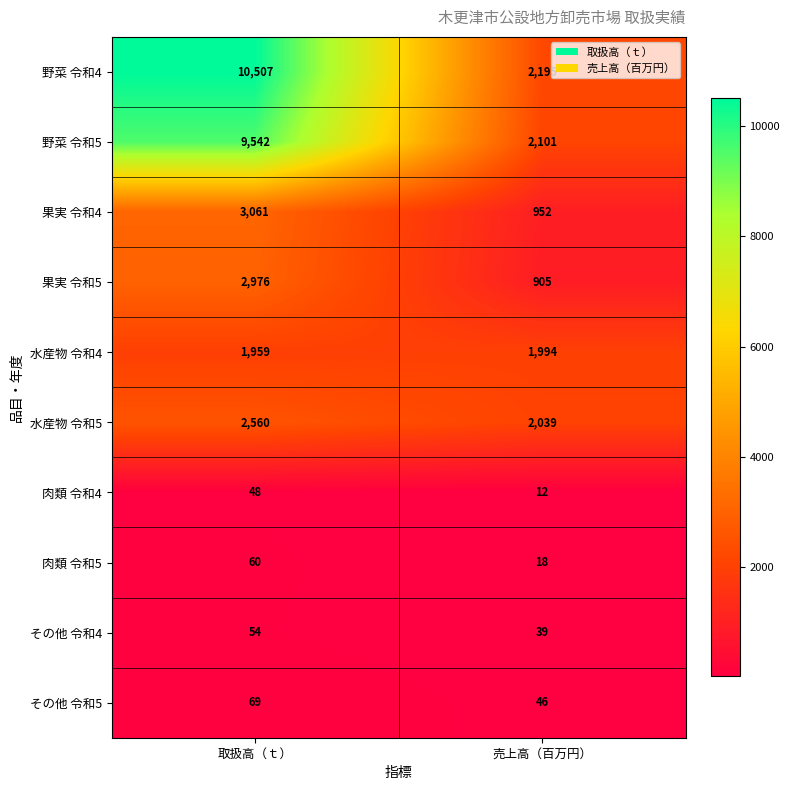

What is the difference between the maximum and minimum values in the 野菜 令和5 series?

7441